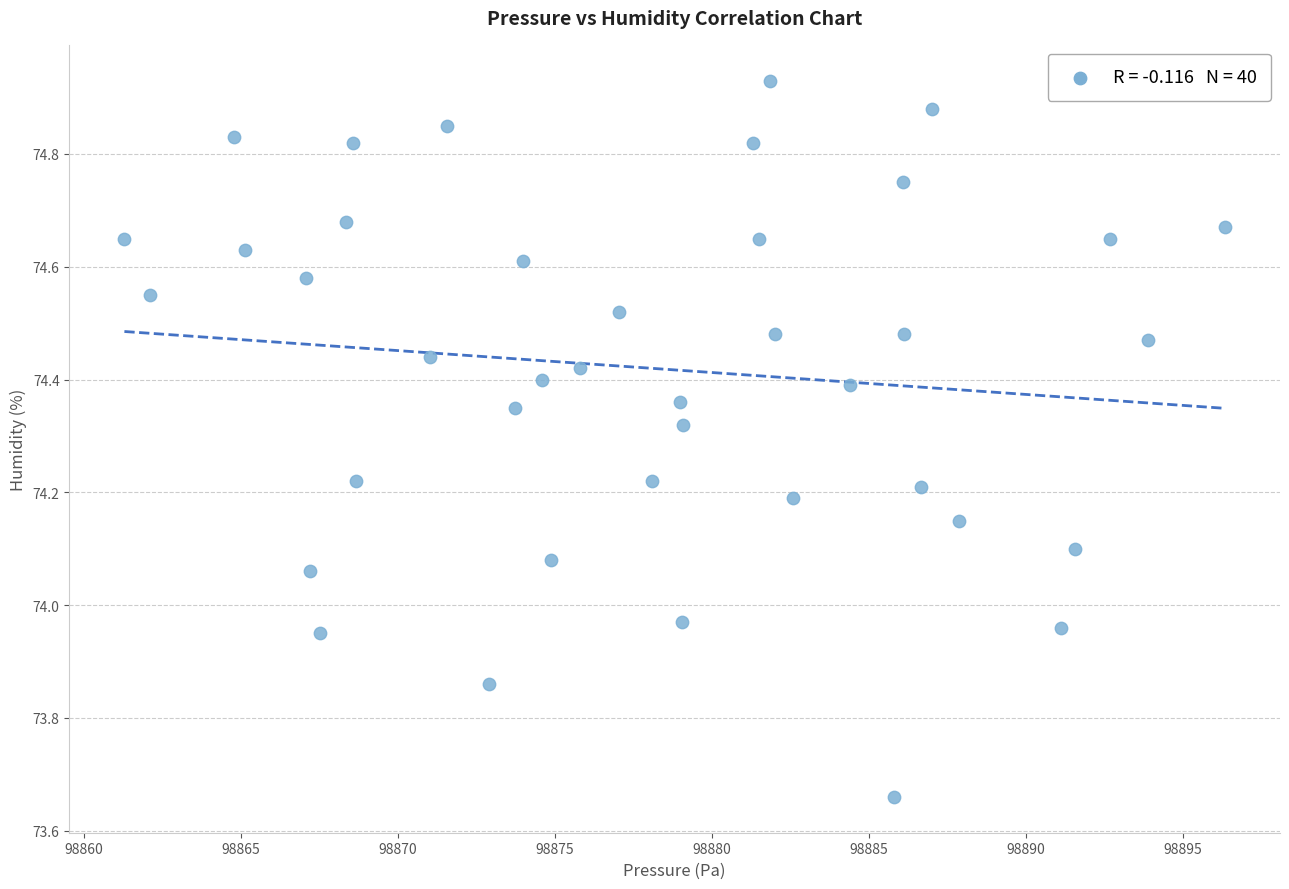

What is the range of Y values (max minus min)?

1.3